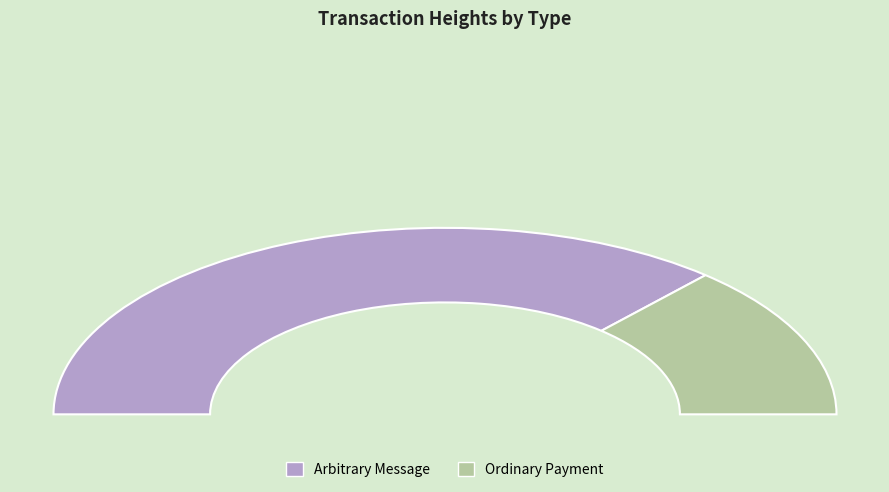

What portion of the pie excludes 141144?

73.2%